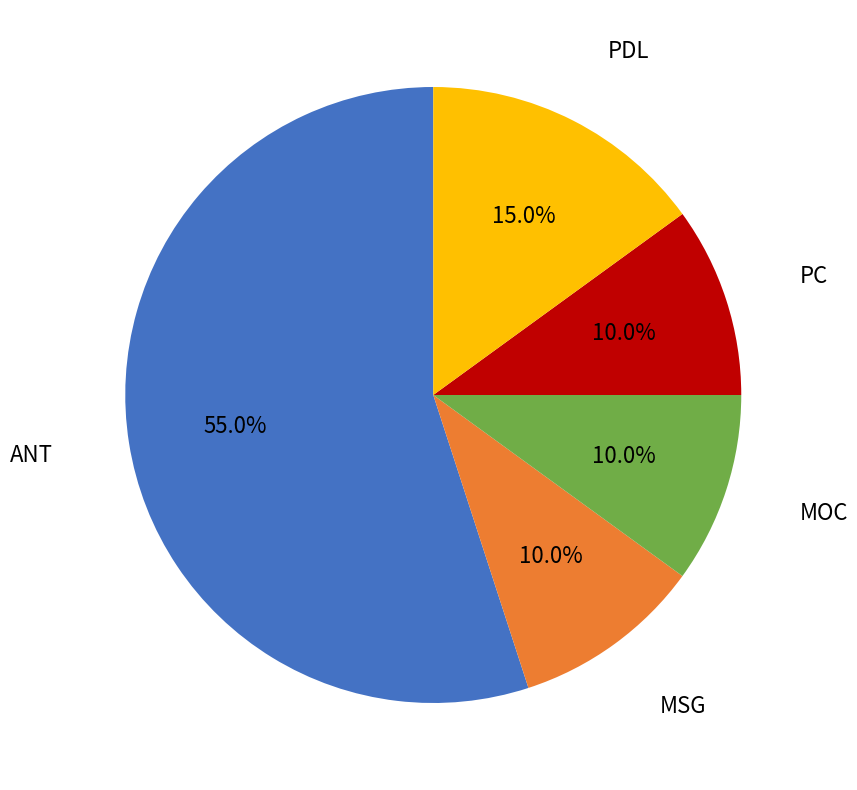

Does any single category account for the majority?

Yes